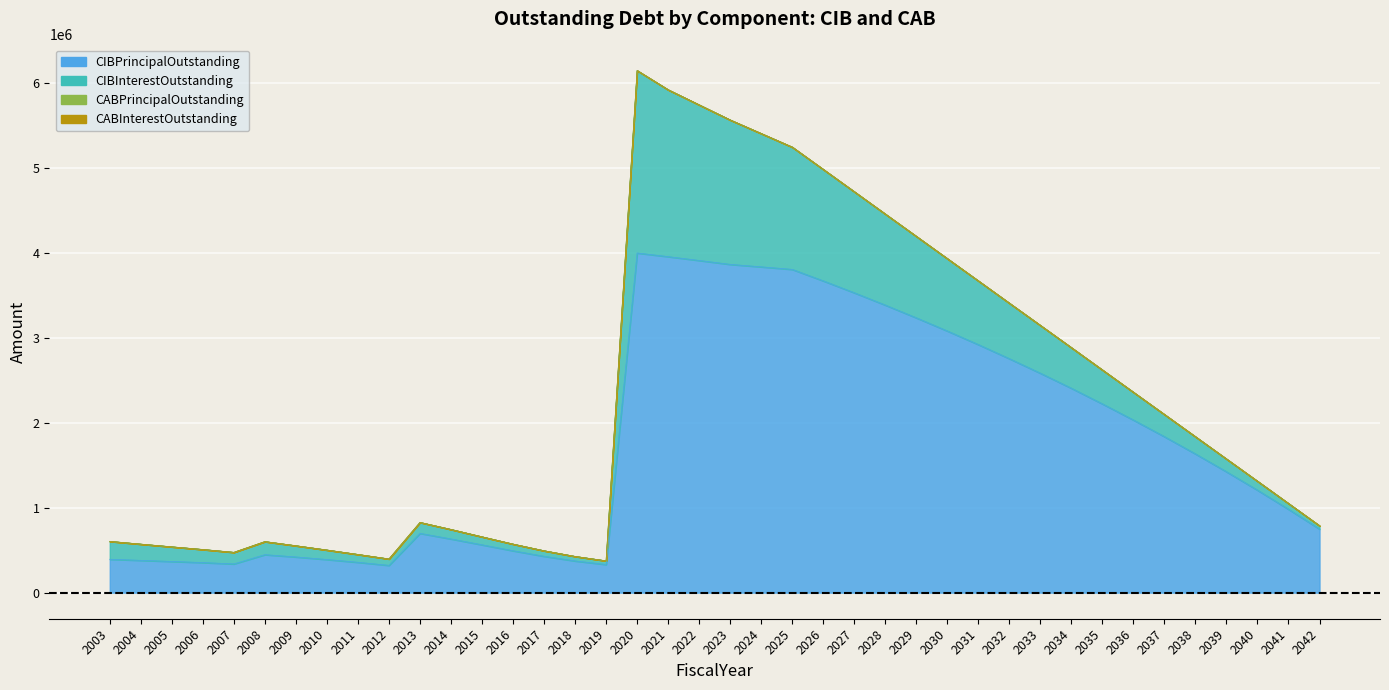

What is the value of the CIBInterestOutstanding point at the 11th from the left?

128580.0